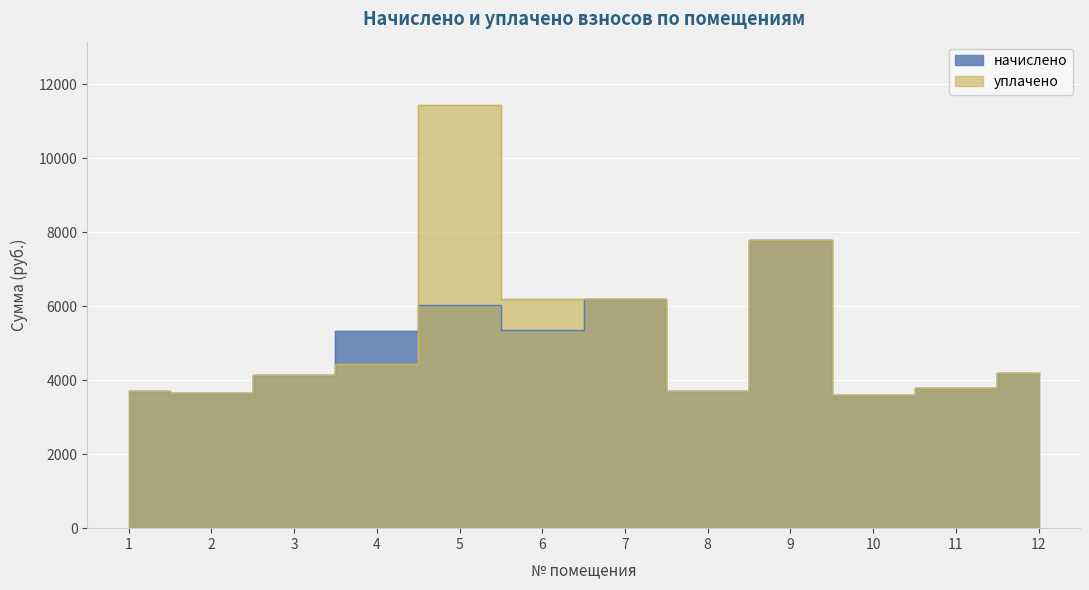

Which category has the lowest value in the уплачено series?

10